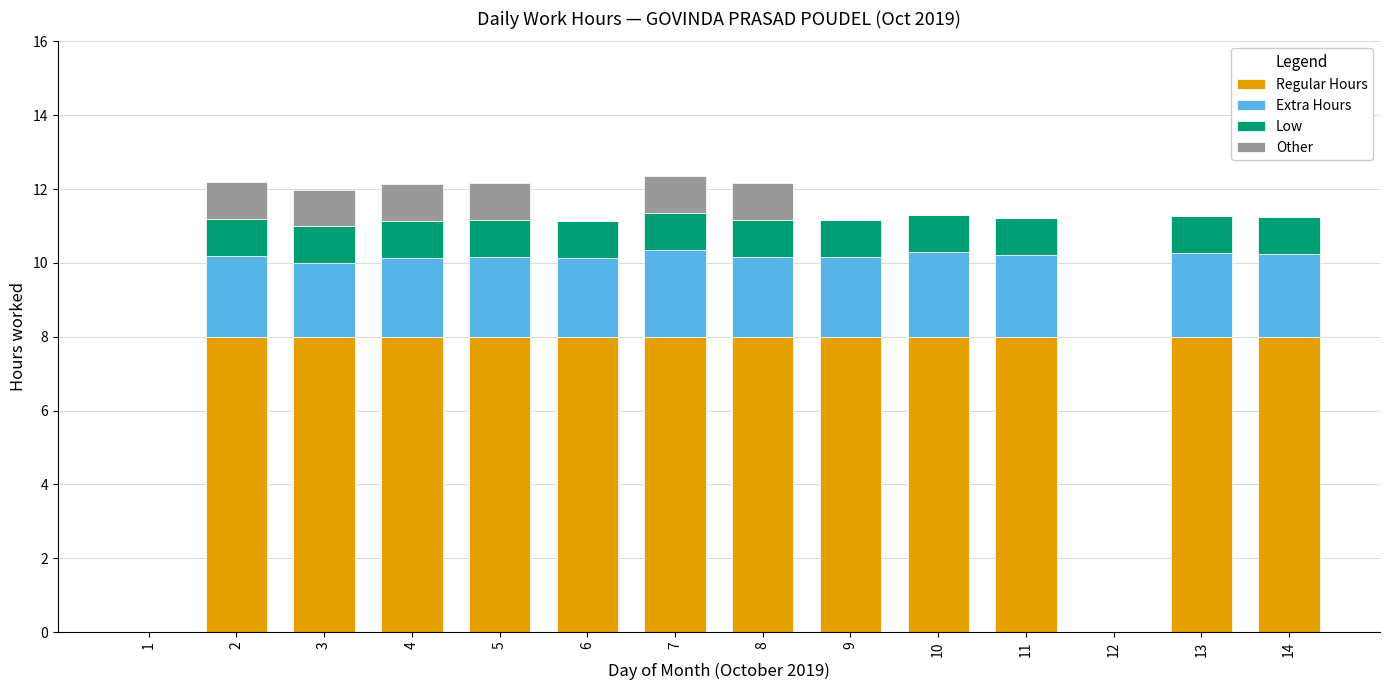

Are the bars grouped side by side (vs. stacked)?

No